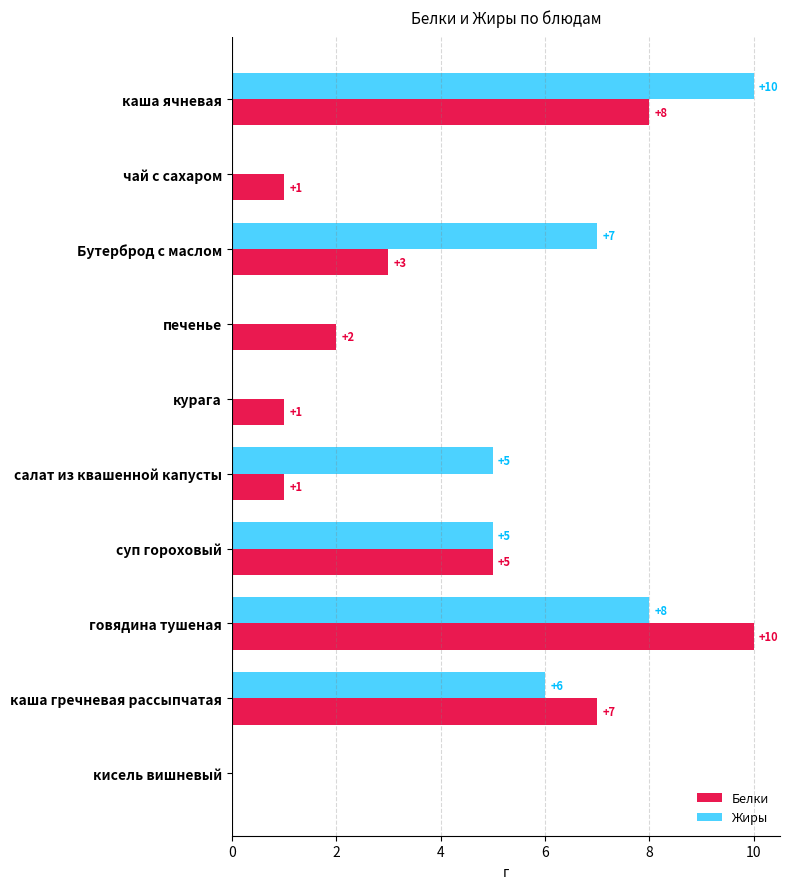

How many categories are shown in the chart?

10